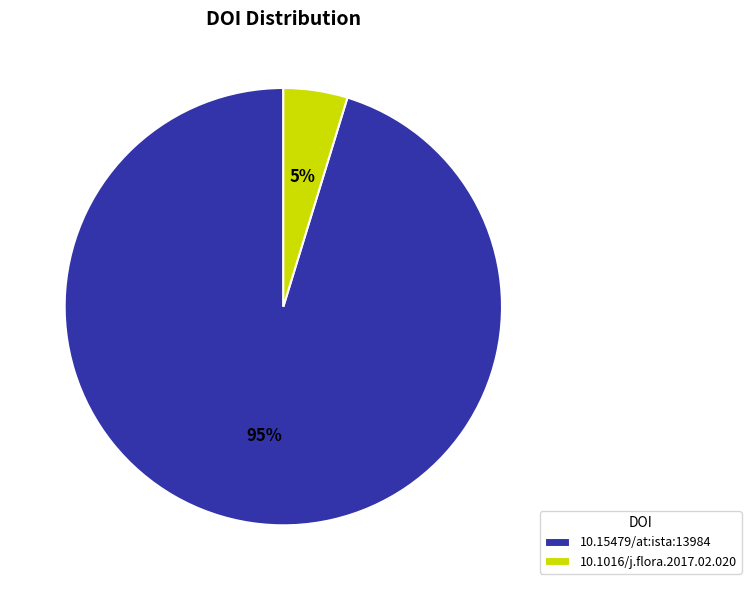

To the nearest percent, what is the average slice percentage?

50%